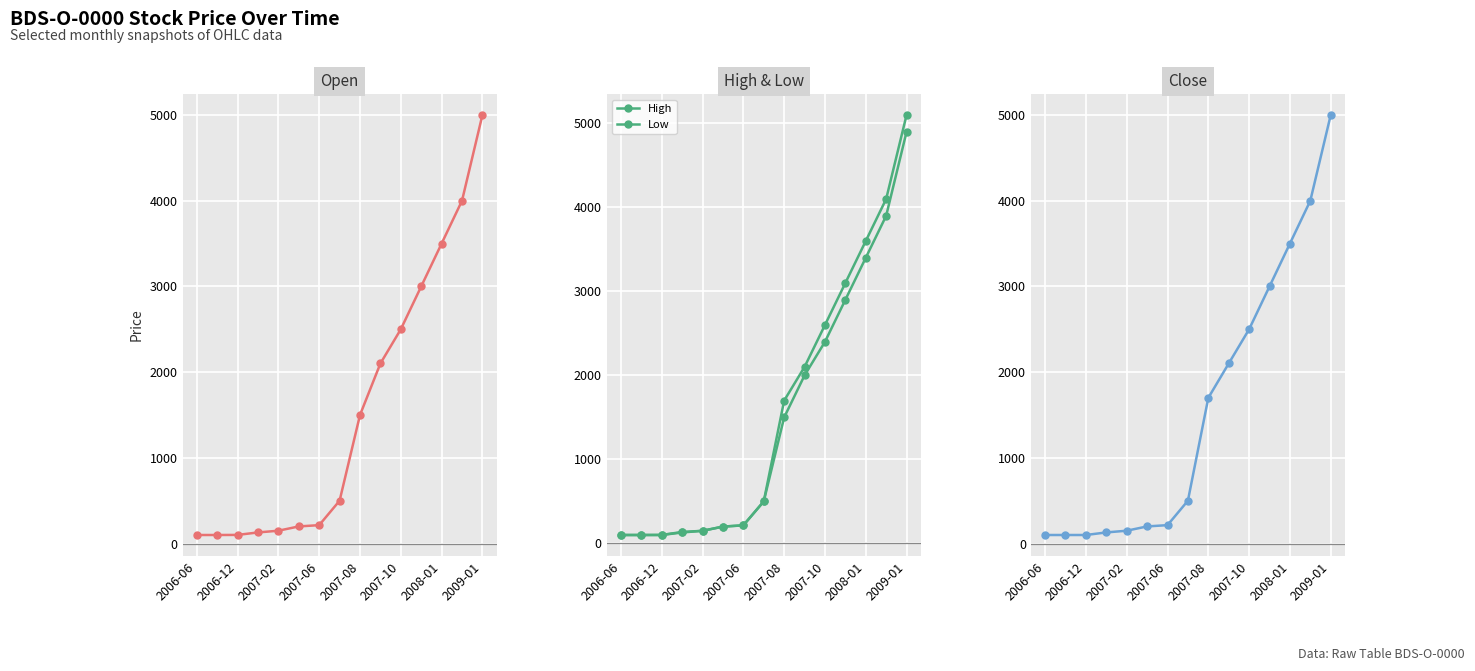

What is the sum of all Low values?

22495